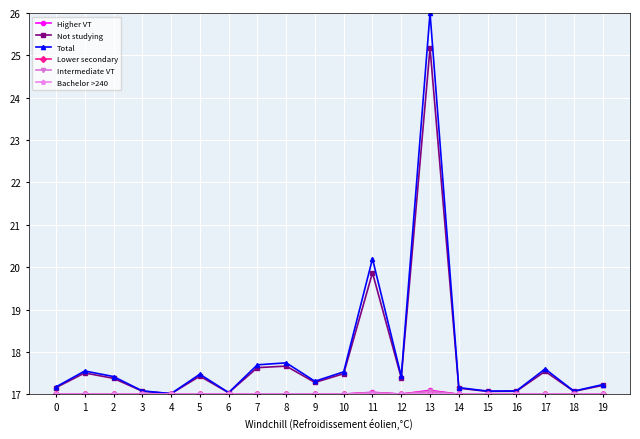

What is the total value across all series at 2?

102.8